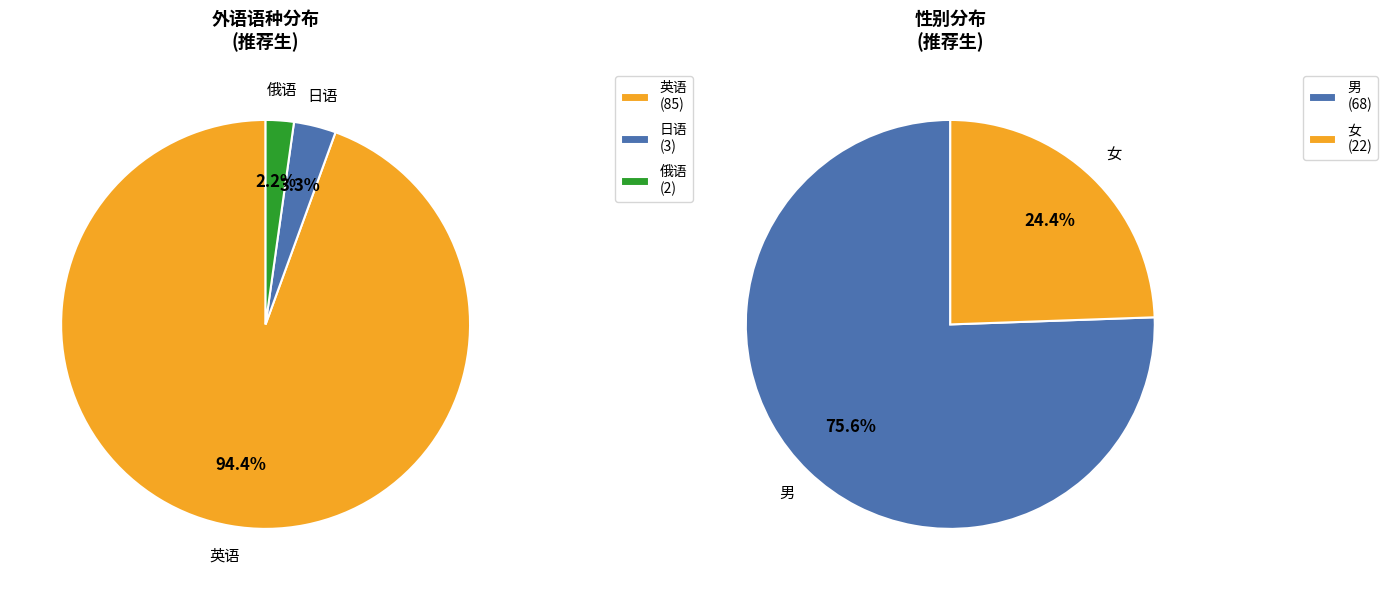

To the nearest percent, what is the difference between the 俄语 and 日语 slice percentages?

1%